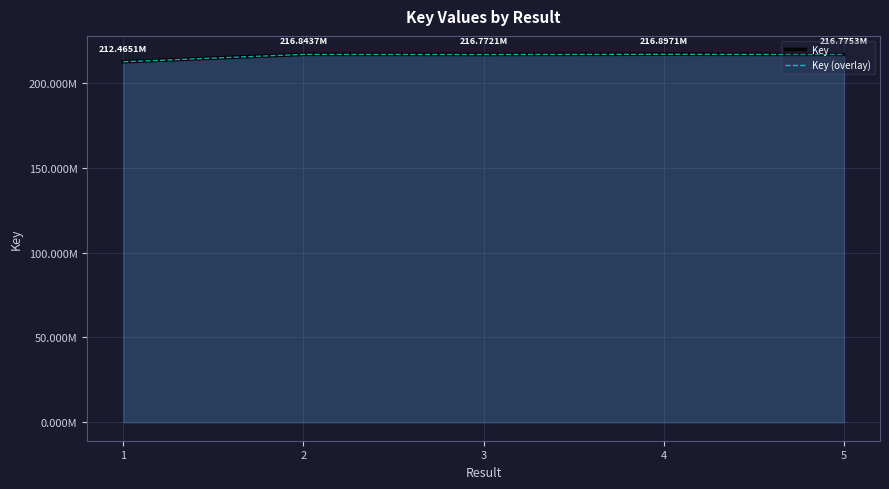

True or false: Key and Key (overlay) intersect in this chart.

False